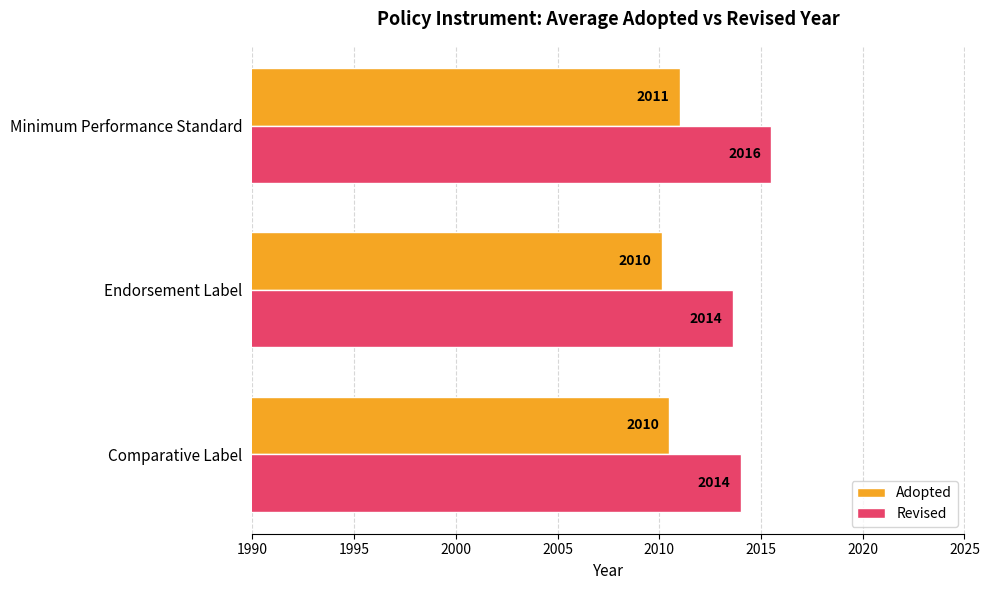

Is the value of Adopted at Comparative Label greater than the value of Revised at Minimum Performance Standard?

No